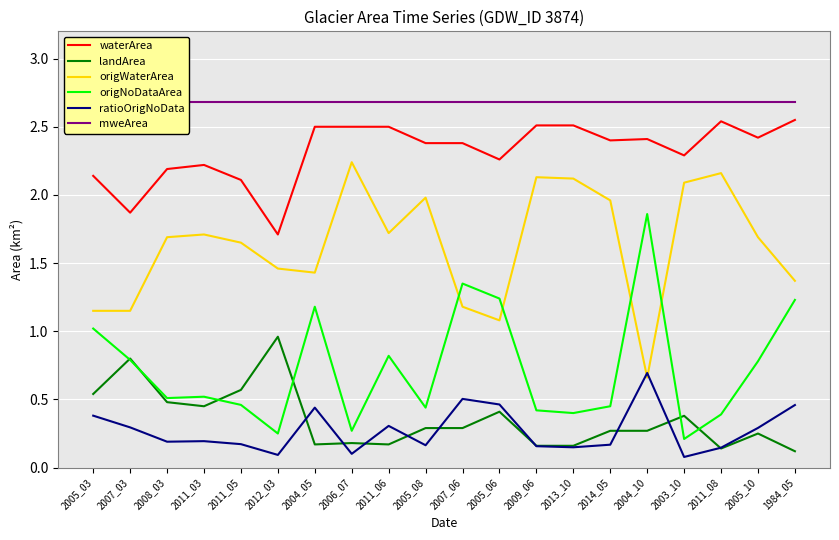

Reading left to right, what are all the values shown in this chart?

waterArea: 2005_03=2.1	2007_03=1.9	2008_03=2.2	2011_03=2.2	2011_05=2.1	2012_03=1.7	2004_05=2.5	2006_07=2.5	2011_06=2.5	2005_08=2.4	2007_06=2.4	2005_06=2.3	2009_06=2.5	2013_10=2.5	2014_05=2.4	2004_10=2.4	2003_10=2.3	2011_08=2.5	2005_10=2.4	1984_05=2.5
landArea: 2005_03=0.5	2007_03=0.8	2008_03=0.5	2011_03=0.5	2011_05=0.6	2012_03=1.0	2004_05=0.2	2006_07=0.2	2011_06=0.2	2005_08=0.3	2007_06=0.3	2005_06=0.4	2009_06=0.2	2013_10=0.2	2014_05=0.3	2004_10=0.3	2003_10=0.4	2011_08=0.1	2005_10=0.2	1984_05=0.1
origWaterArea: 2005_03=1.1	2007_03=1.1	2008_03=1.7	2011_03=1.7	2011_05=1.6	2012_03=1.5	2004_05=1.4	2006_07=2.2	2011_06=1.7	2005_08=2.0	2007_06=1.2	2005_06=1.1	2009_06=2.1	2013_10=2.1	2014_05=2.0	2004_10=0.7	2003_10=2.1	2011_08=2.2	2005_10=1.7	1984_05=1.4
origNoDataArea: 2005_03=1.0	2007_03=0.8	2008_03=0.5	2011_03=0.5	2011_05=0.5	2012_03=0.2	2004_05=1.2	2006_07=0.3	2011_06=0.8	2005_08=0.4	2007_06=1.4	2005_06=1.2	2009_06=0.4	2013_10=0.4	2014_05=0.5	2004_10=1.9	2003_10=0.2	2011_08=0.4	2005_10=0.8	1984_05=1.2
ratioOrigNoData: 2005_03=0.4	2007_03=0.3	2008_03=0.2	2011_03=0.2	2011_05=0.2	2012_03=0.1	2004_05=0.4	2006_07=0.1	2011_06=0.3	2005_08=0.2	2007_06=0.5	2005_06=0.5	2009_06=0.2	2013_10=0.1	2014_05=0.2	2004_10=0.7	2003_10=0.1	2011_08=0.1	2005_10=0.3	1984_05=0.5
mweArea: 2005_03=2.7	2007_03=2.7	2008_03=2.7	2011_03=2.7	2011_05=2.7	2012_03=2.7	2004_05=2.7	2006_07=2.7	2011_06=2.7	2005_08=2.7	2007_06=2.7	2005_06=2.7	2009_06=2.7	2013_10=2.7	2014_05=2.7	2004_10=2.7	2003_10=2.7	2011_08=2.7	2005_10=2.7	1984_05=2.7